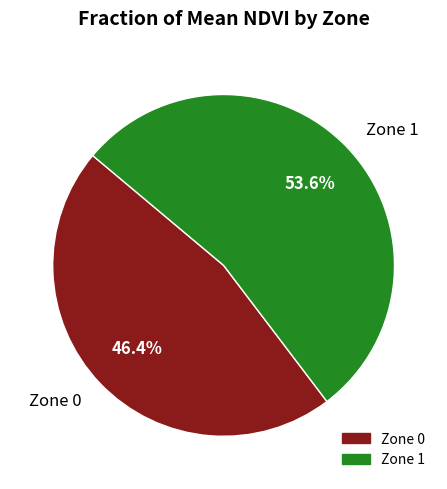

Rank the categories by value from lowest to highest.

Zone 0, Zone 1